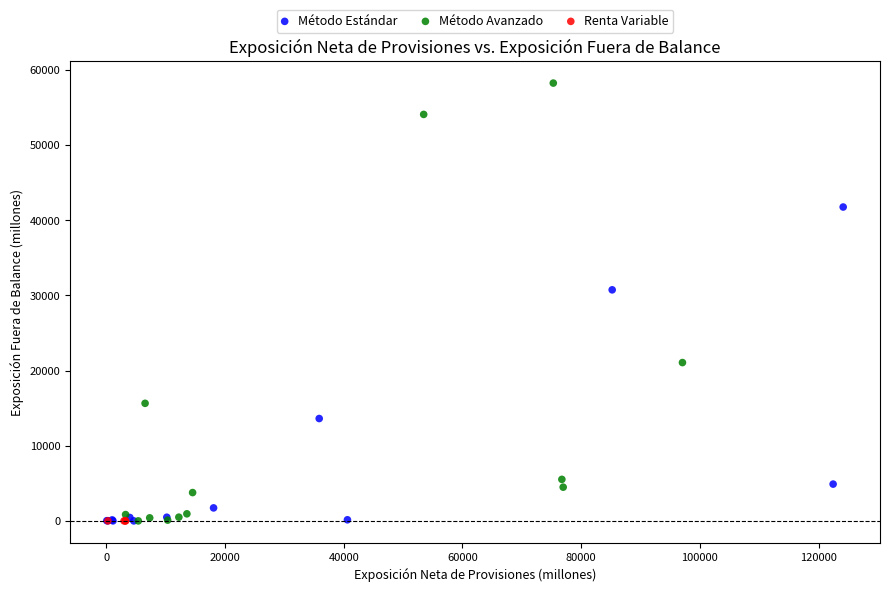

Which series contains the highest Y value?

Método Avanzado